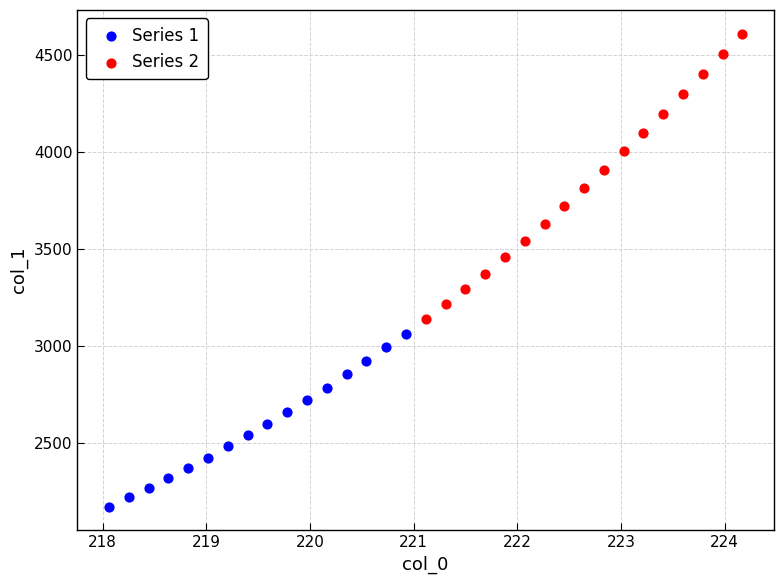

Which series has the widest spread of Y values?

Series 2